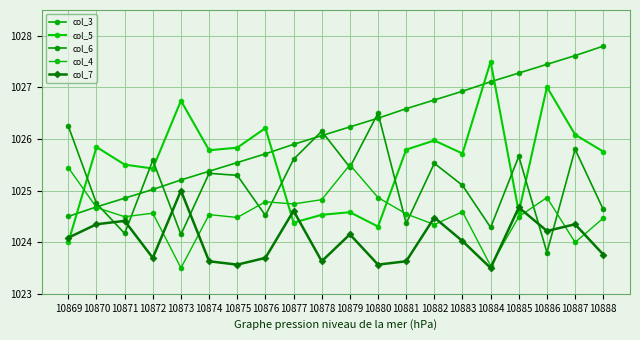

What is the difference between the col_7 values at 10880 and 10887?

0.8